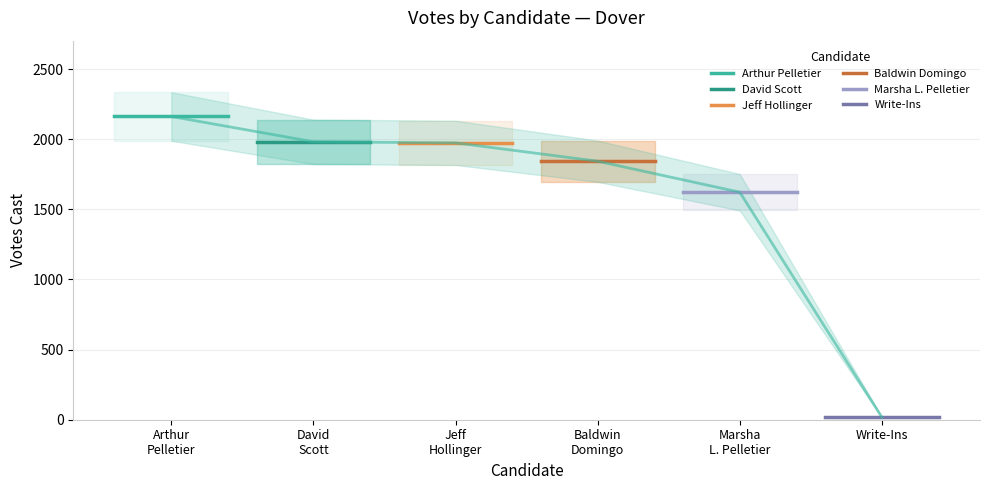

Read the Arthur Pelletier value at Arthur
Pelletier.

2162